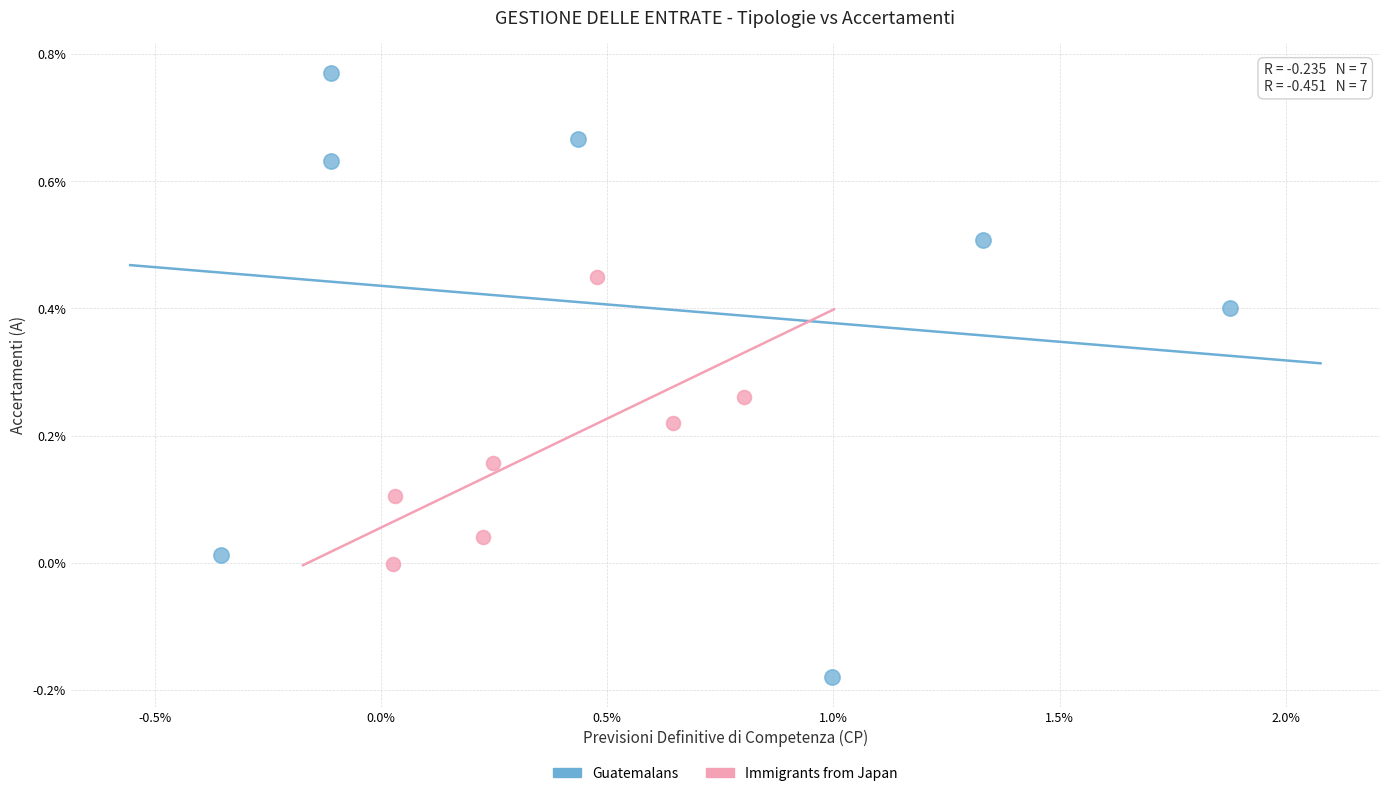

Which series has the widest spread of Y values?

Guatemalans